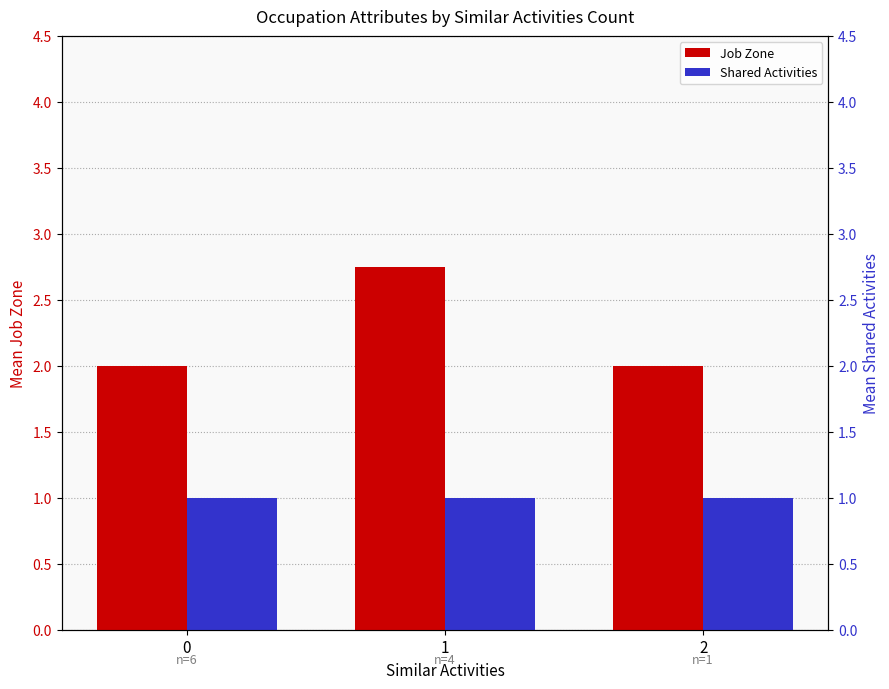

Reading left to right, what are all the values shown in this chart?

Job Zone: 2.0	2.8	2.0
Shared Activities: 1.0	1.0	1.0